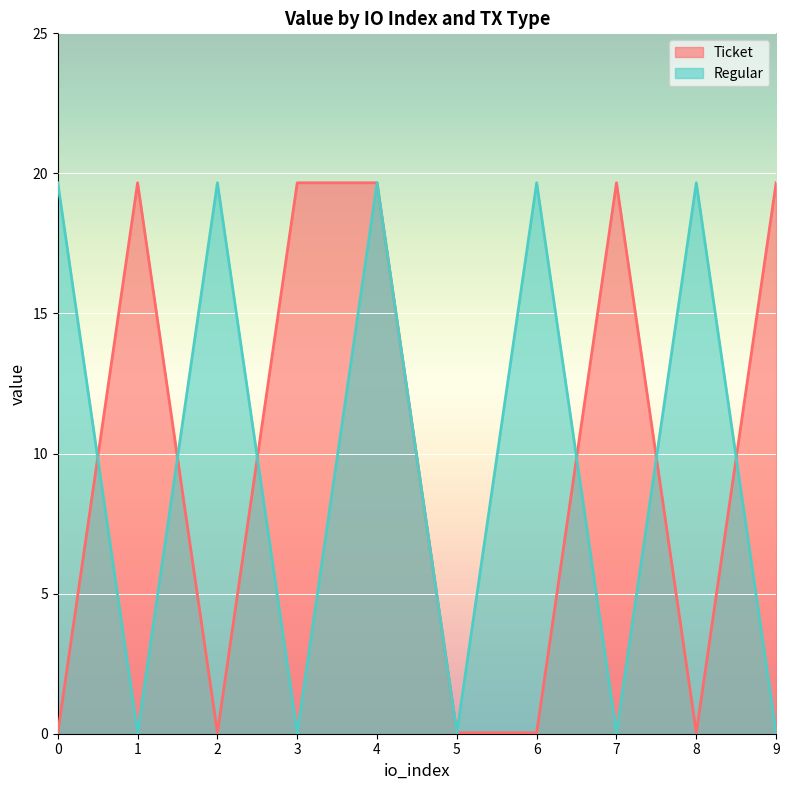

How many data points in Ticket are less than 19?

5